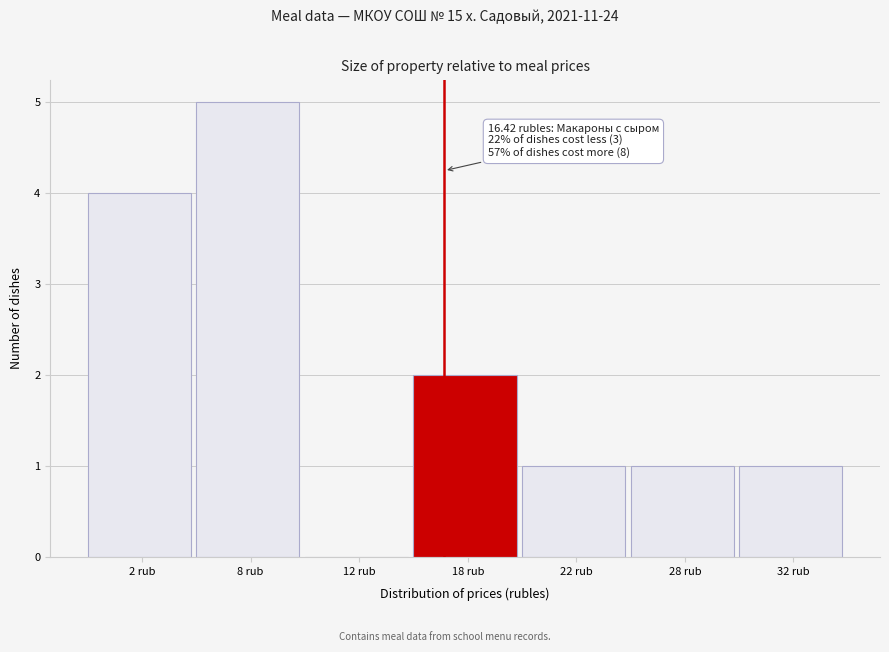

Reading right to left, transcribe all the data shown in this chart.

32 rub=1	28 rub=1	22 rub=1	18 rub=2	12 rub=0	8 rub=5	2 rub=4